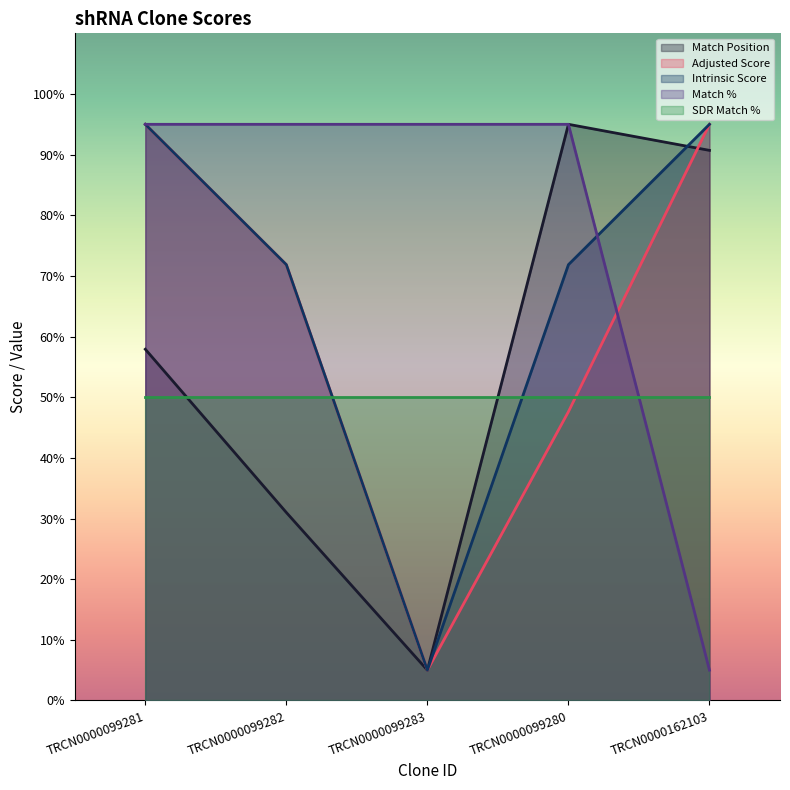

How many data points does each series have?

5